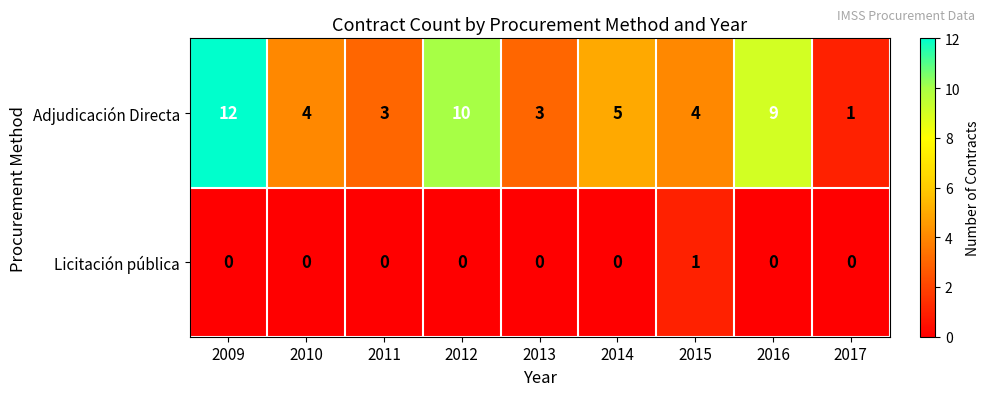

What is the average value of the Adjudicación Directa series?

6